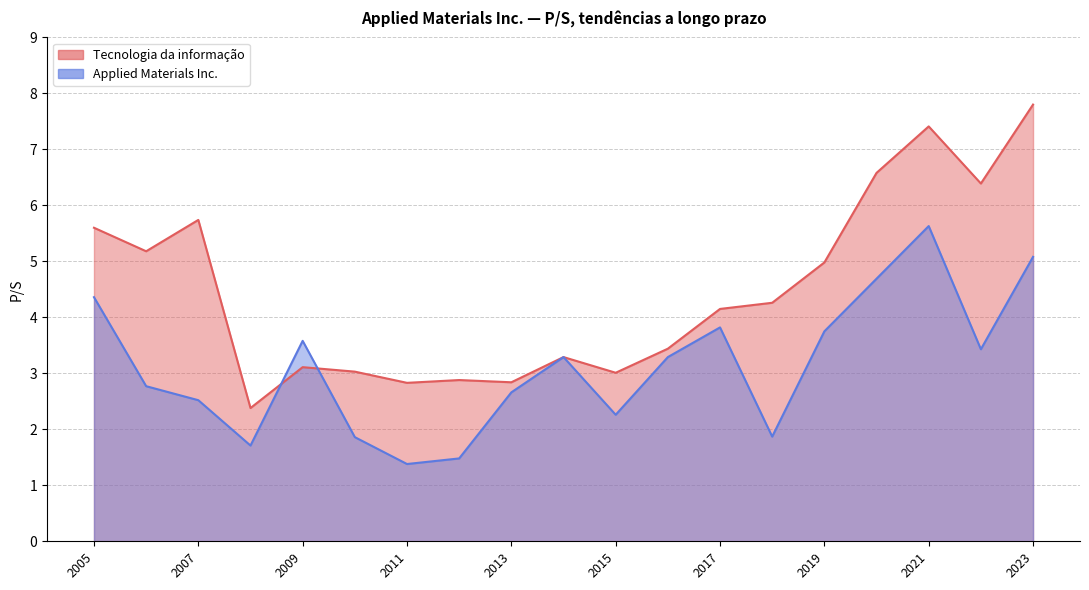

At which label does Applied Materials Inc. reach its minimum?

2011-12-06